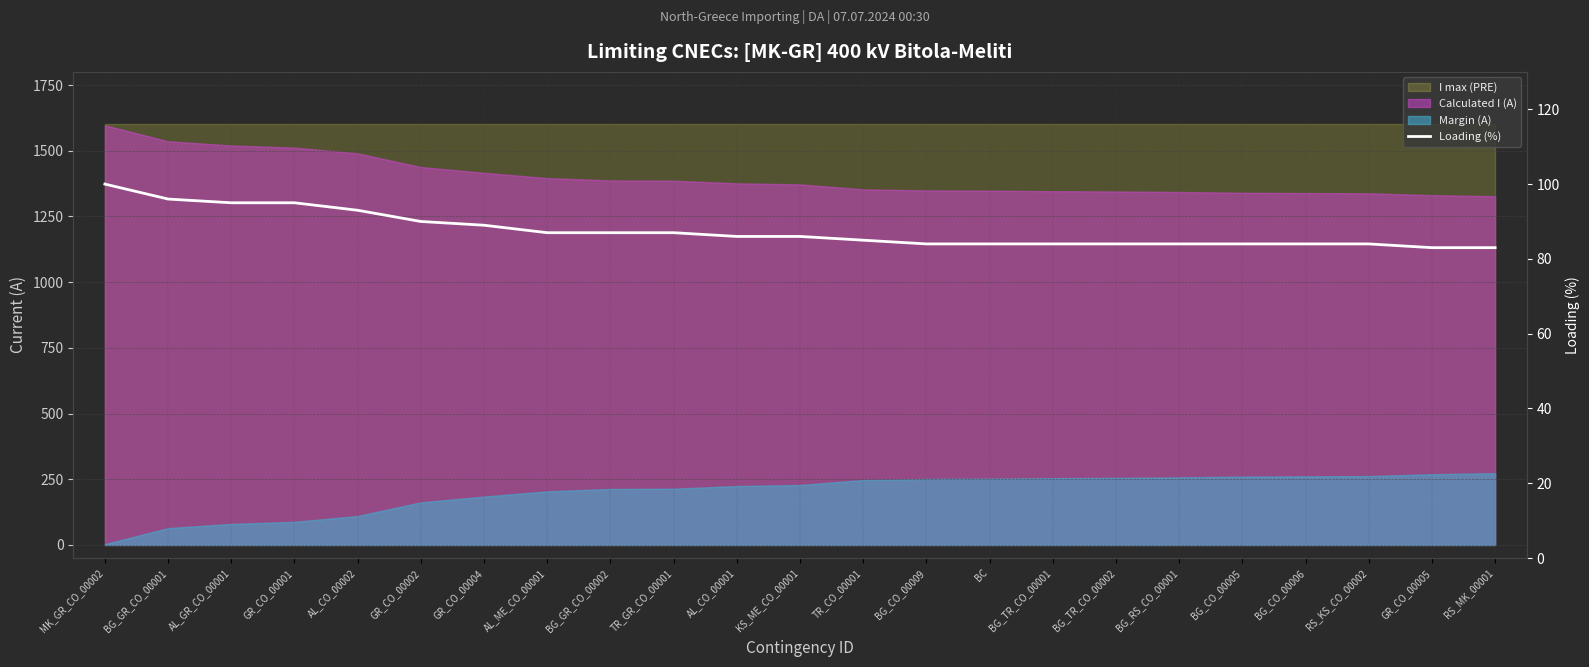

What is the value of the 12th point from the left?

86